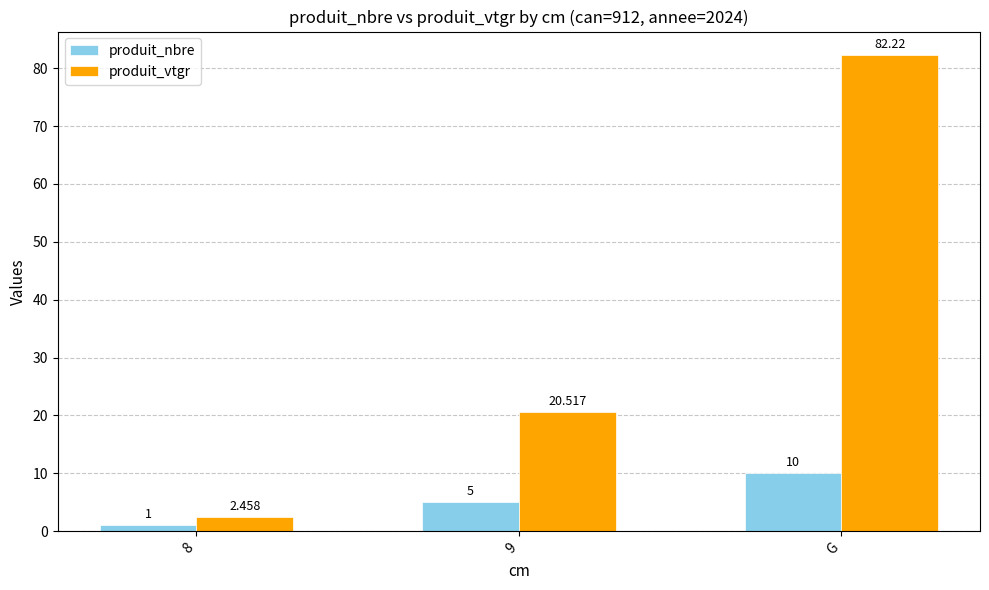

What is the minimum value shown in the chart?

1.0